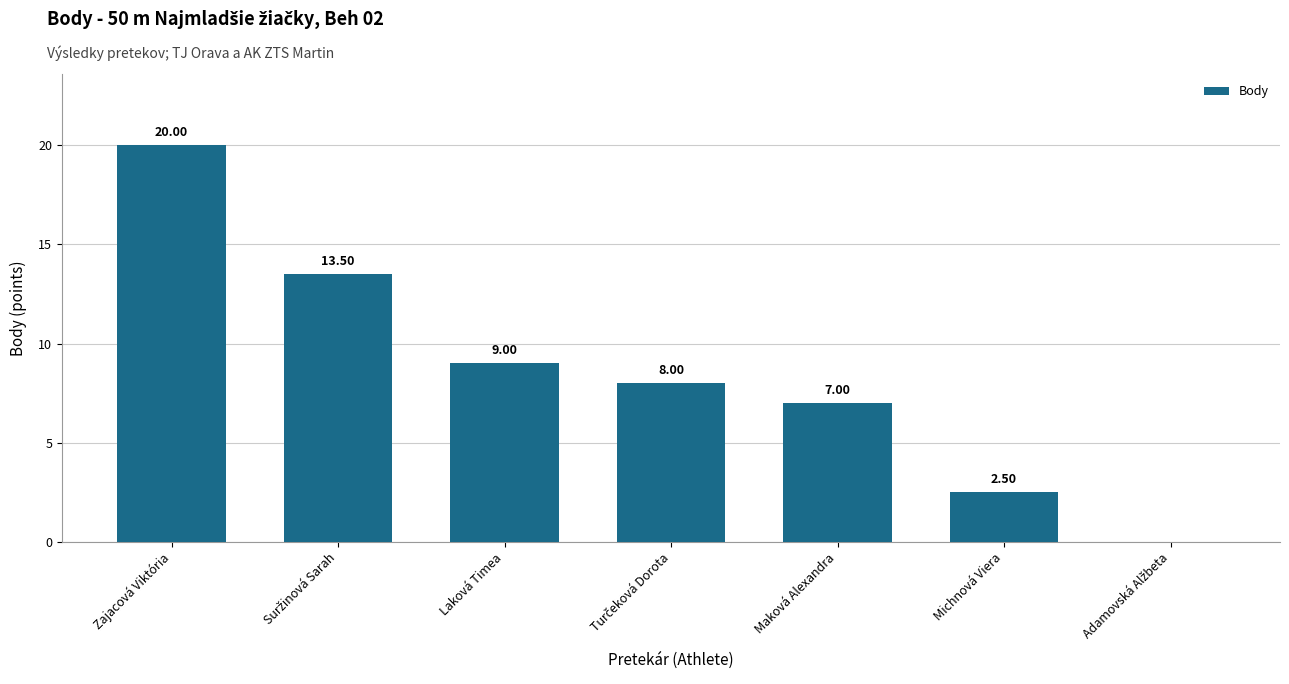

What is the sum of the values at Maková Alexandra and Laková Timea?

16.0